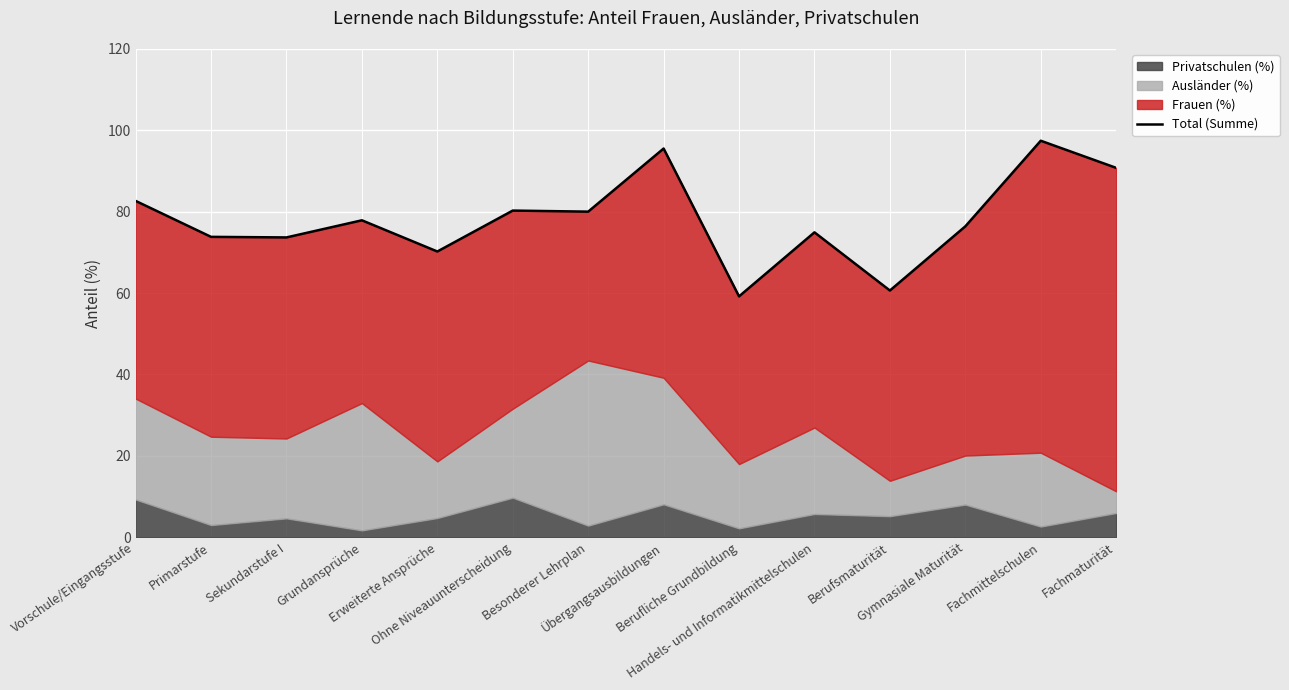

Rank the categories by value from highest to lowest.

Fachmittelschulen, Übergangsausbildungen, Fachmaturität, Vorschule/Eingangsstufe, Ohne Niveauunterscheidung, Besonderer Lehrplan, Grundansprüche, Gymnasiale Maturität, Handels- und Informatikmittelschulen, Primarstufe, Sekundarstufe I, Erweiterte Ansprüche, Berufsmaturität, Berufliche Grundbildung